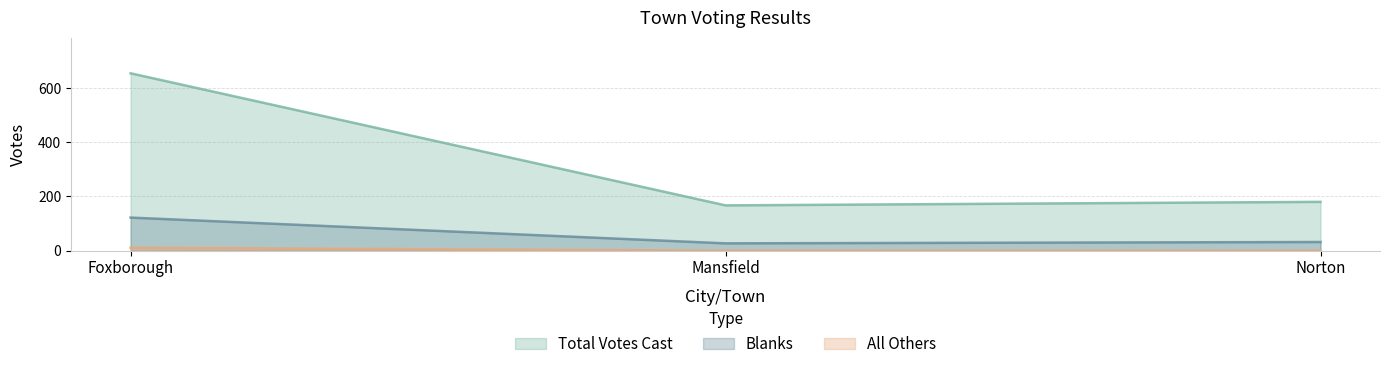

Where does the Total Votes Cast series first go above 180?

Foxborough